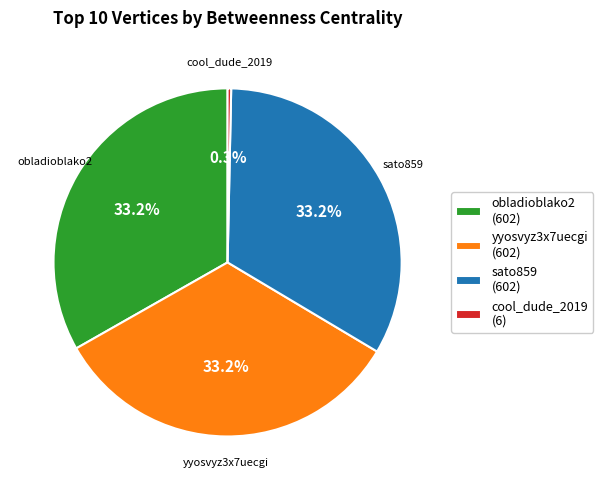

How many slices are in this pie chart?

4